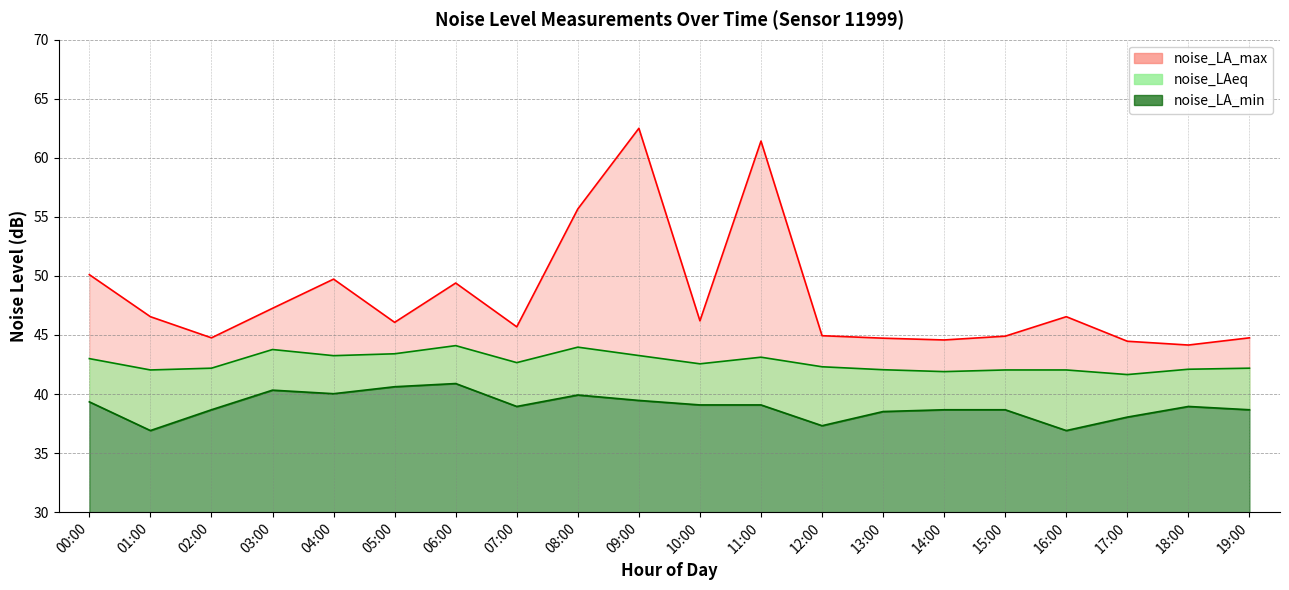

At which label is noise_LA_min closest to 38?

17:00